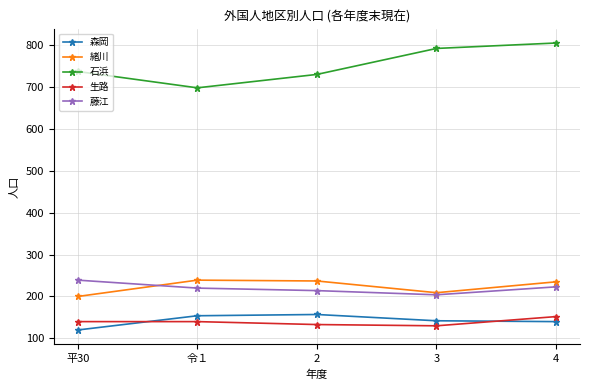

How many values in the 藤江 series are below 220?

2